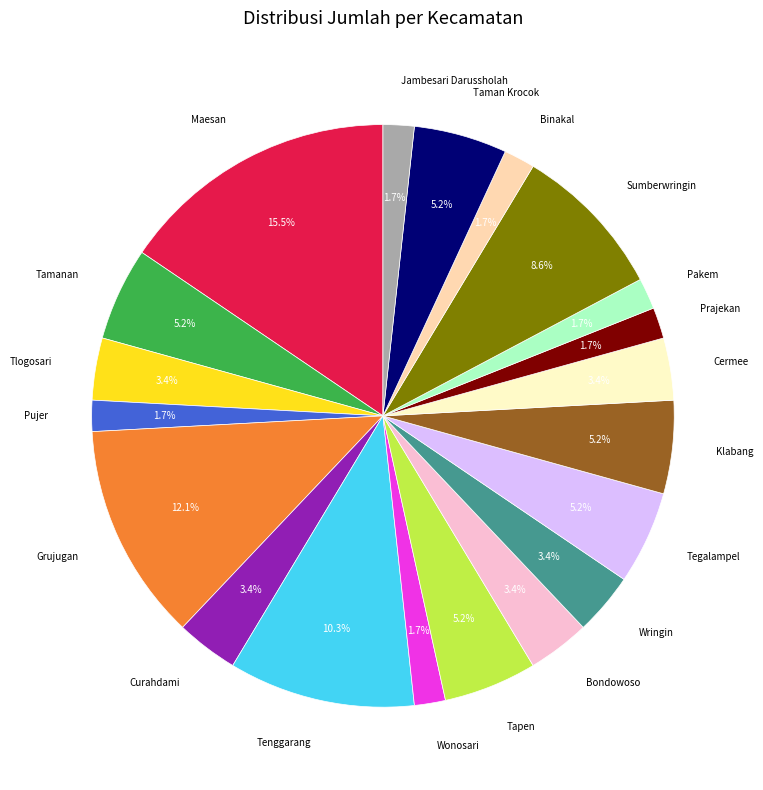

Which slice is the largest?

Maesan